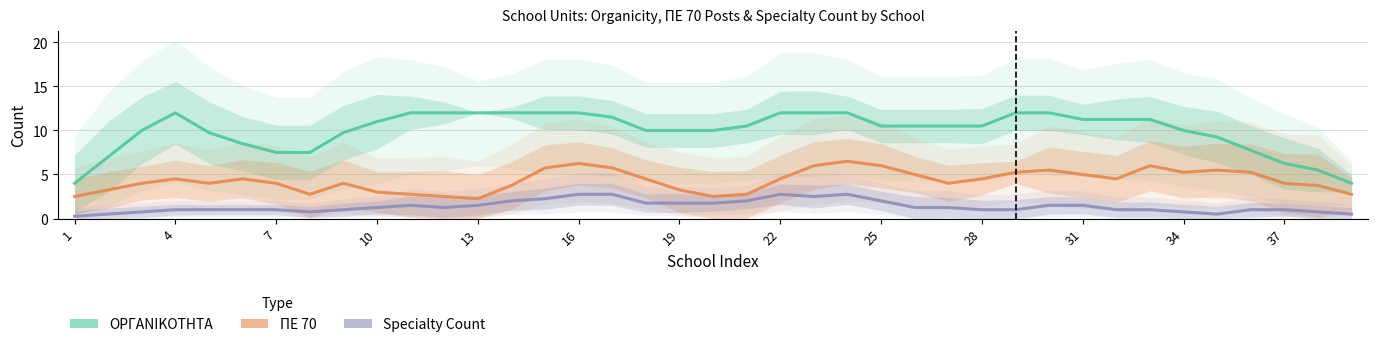

Reading right to left, what are all the values shown in this chart?

ΟΡΓΑΝΙΚΟΤΗΤΑ: 4.0	5.5	6.2	7.8	9.2	10.0	11.2	11.2	11.2	12.0	12.0	10.5	10.5	10.5	10.5	12.0	12.0	12.0	10.5	10.0	10.0	10.0	11.5	12.0	12.0	12.0	12.0	12.0	12.0	11.0	9.8	7.5	7.5	8.5	9.8	12.0	10.0	7.0	4.0
ΠΕ 70: 2.8	3.8	4.0	5.2	5.5	5.2	6.0	4.5	5.0	5.5	5.2	4.5	4.0	5.0	6.0	6.5	6.0	4.5	2.8	2.5	3.2	4.5	5.8	6.2	5.8	3.8	2.2	2.5	2.8	3.0	4.0	2.8	4.0	4.5	4.0	4.5	4.0	3.2	2.5
Specialty_count: 0.5	0.8	1.0	1.0	0.5	0.8	1.0	1.0	1.5	1.5	1.0	1.0	1.2	1.2	2.0	2.8	2.5	2.8	2.0	1.8	1.8	1.8	2.8	2.8	2.2	2.0	1.5	1.2	1.5	1.2	1.0	0.8	1.0	1.0	1.0	1.0	0.8	0.5	0.2